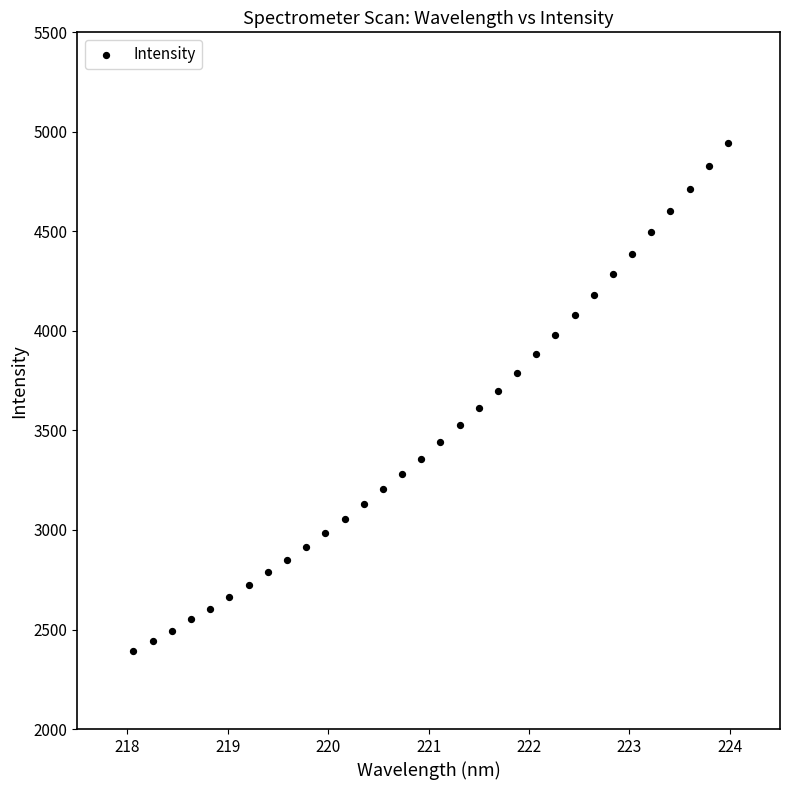

What is the range of X values (max minus min)?

5.9